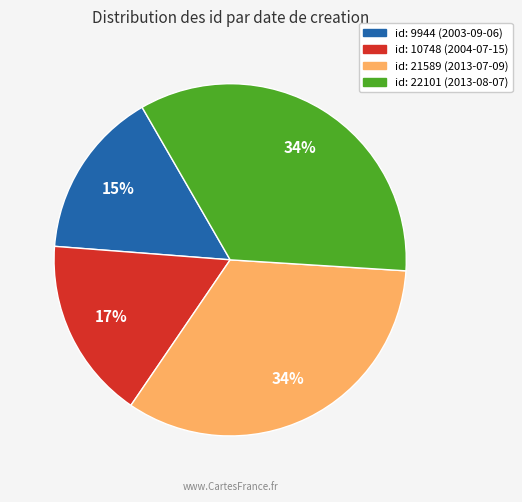

Count the number of slices in the pie.

4